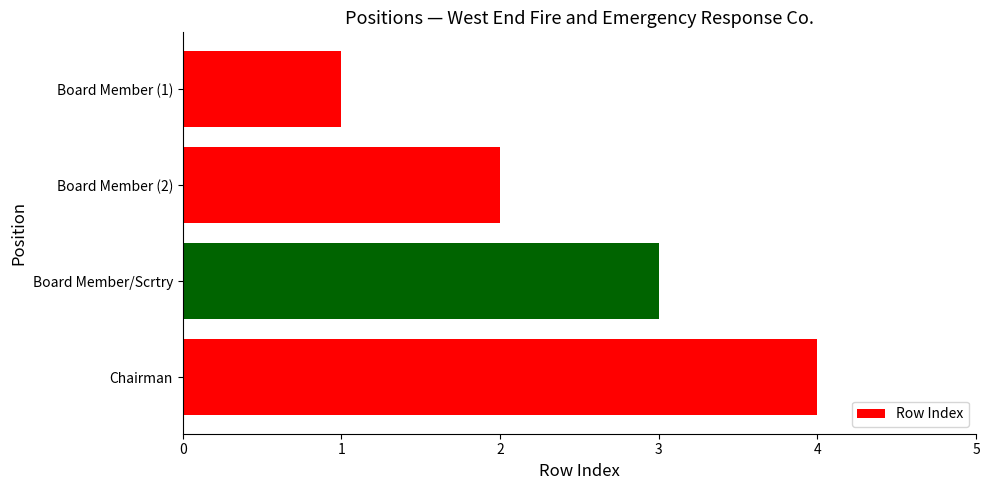

What is the difference between the maximum and minimum values?

3